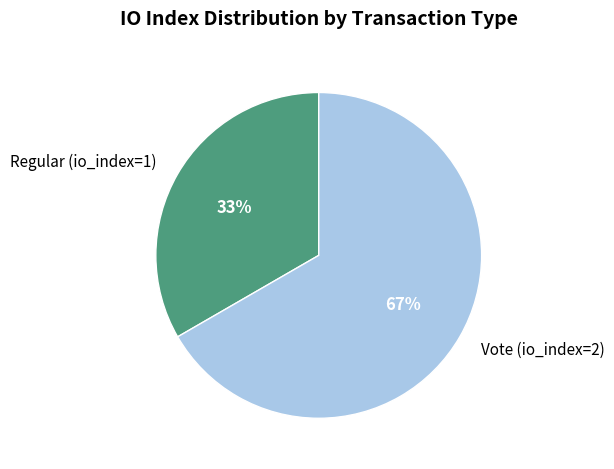

Which category has the biggest portion of the pie?

Vote (io_index=2)